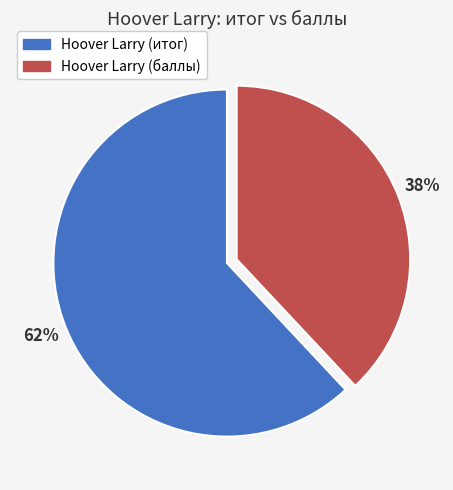

Is there a majority slice in this chart?

Yes